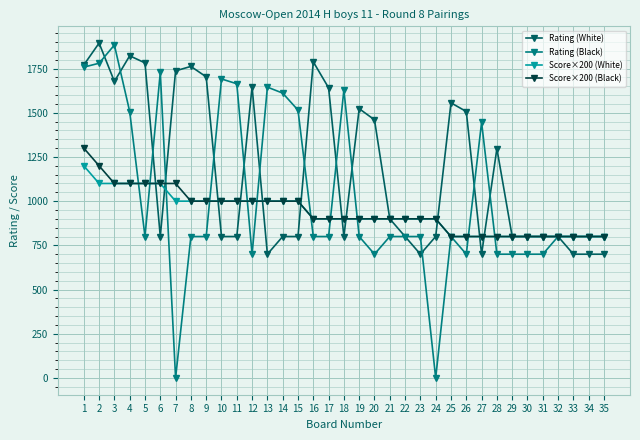

What is the difference between the highest and lowest values at 9?

903